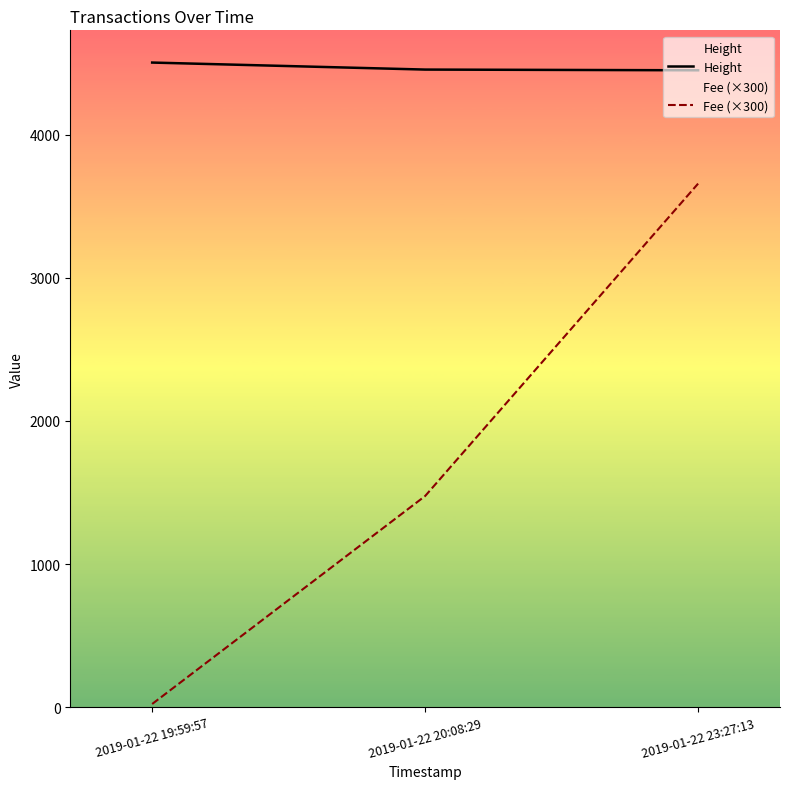

What is the difference between the maximum and minimum values in the Height series?

54.0